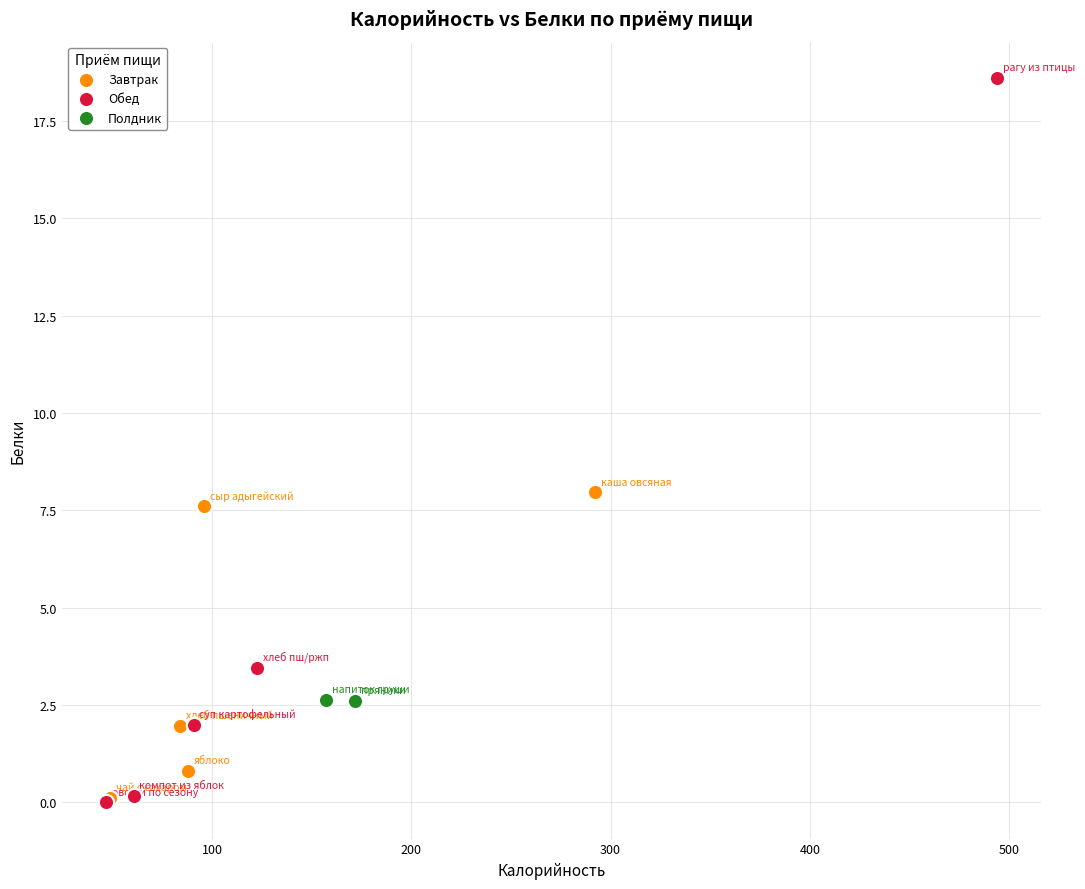

Which series has the largest Y range (max minus min)?

Обед